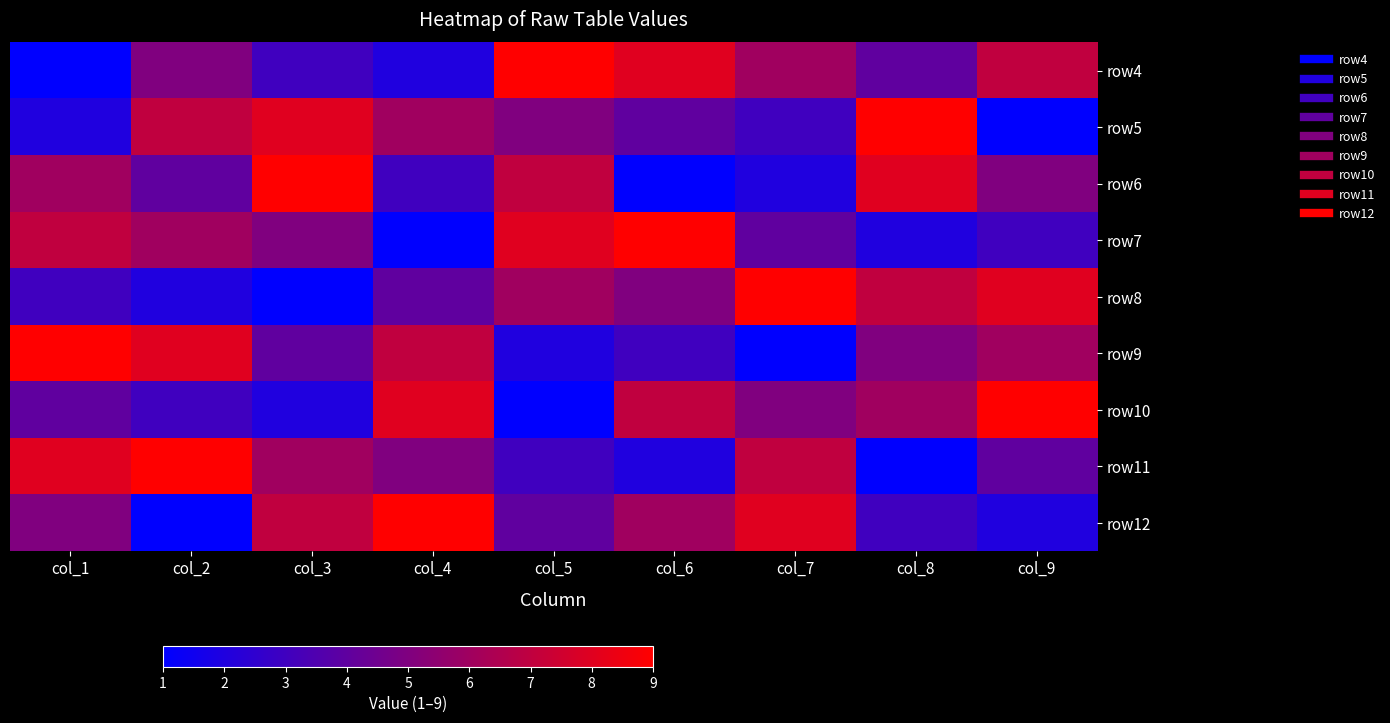

Reading left to right, list all the values displayed in this chart.

row4: col_1=1	col_2=5	col_3=3	col_4=2	col_5=9	col_6=8	col_7=6	col_8=4	col_9=7
row5: col_1=2	col_2=7	col_3=8	col_4=6	col_5=5	col_6=4	col_7=3	col_8=9	col_9=1
row6: col_1=6	col_2=4	col_3=9	col_4=3	col_5=7	col_6=1	col_7=2	col_8=8	col_9=5
row7: col_1=7	col_2=6	col_3=5	col_4=1	col_5=8	col_6=9	col_7=4	col_8=2	col_9=3
row8: col_1=3	col_2=2	col_3=1	col_4=4	col_5=6	col_6=5	col_7=9	col_8=7	col_9=8
row9: col_1=9	col_2=8	col_3=4	col_4=7	col_5=2	col_6=3	col_7=1	col_8=5	col_9=6
row10: col_1=4	col_2=3	col_3=2	col_4=8	col_5=1	col_6=7	col_7=5	col_8=6	col_9=9
row11: col_1=8	col_2=9	col_3=6	col_4=5	col_5=3	col_6=2	col_7=7	col_8=1	col_9=4
row12: col_1=5	col_2=1	col_3=7	col_4=9	col_5=4	col_6=6	col_7=8	col_8=3	col_9=2